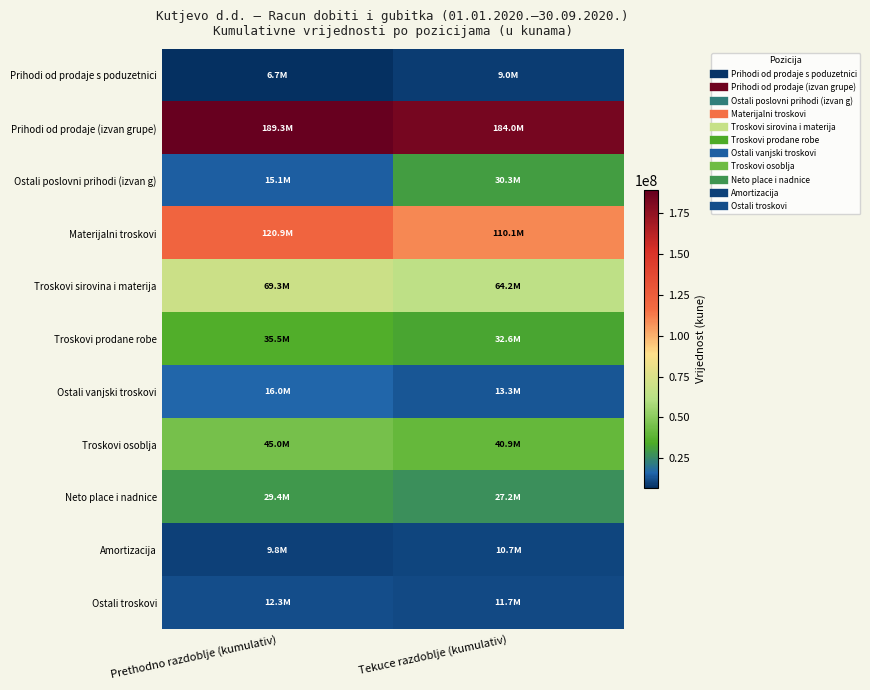

How many categories are shown in the chart?

2